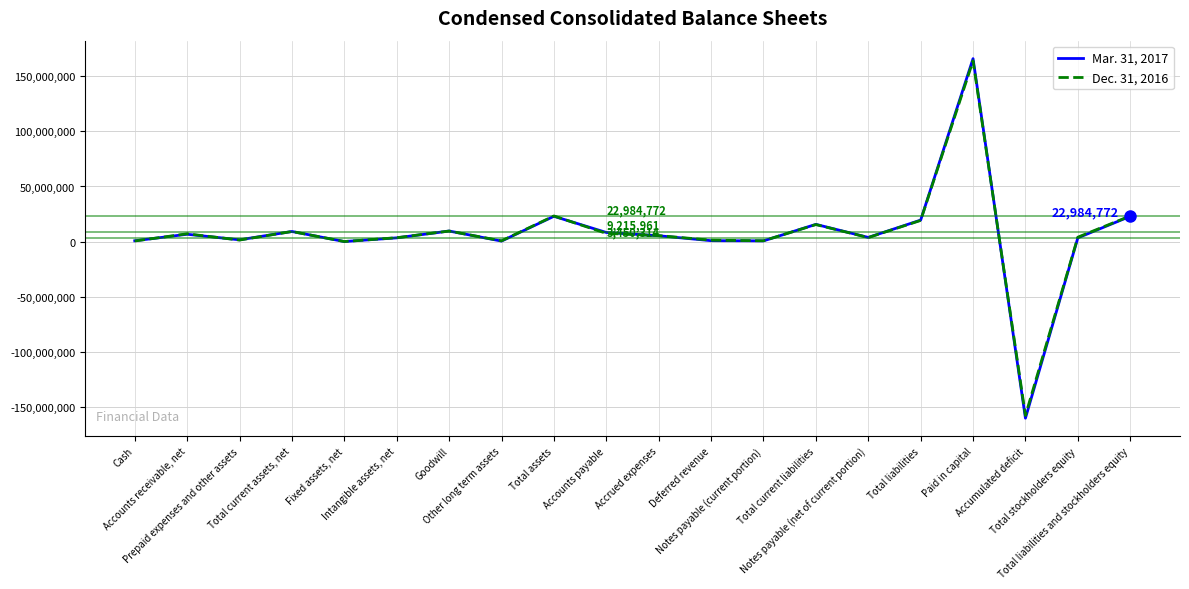

What is the total value across all series at Deferred revenue?

2265991